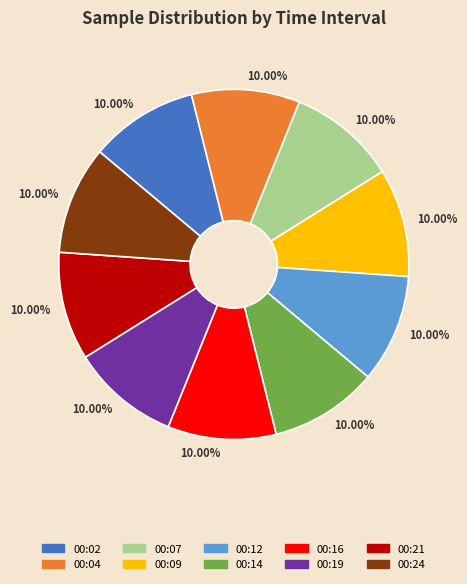

Does any single category account for the majority?

No